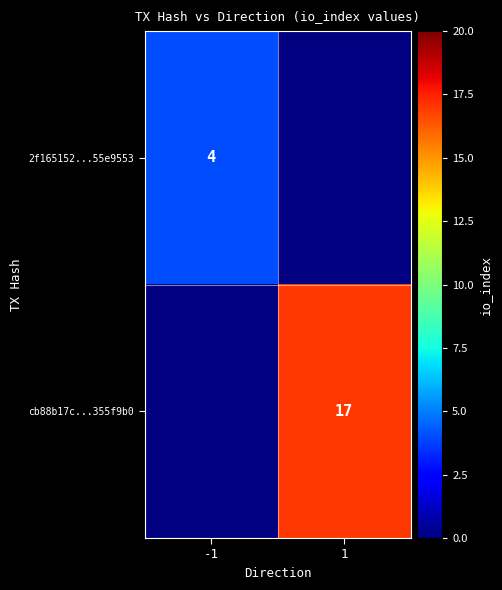

Which has a higher value, -1 or 1?

1